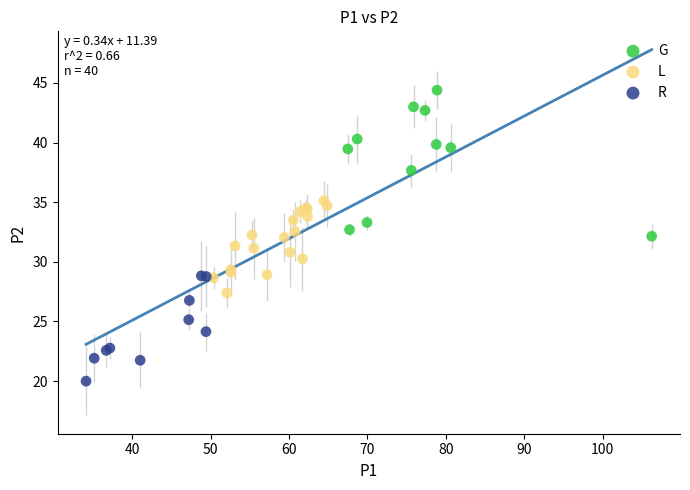

Which series contains the lowest Y value?

R